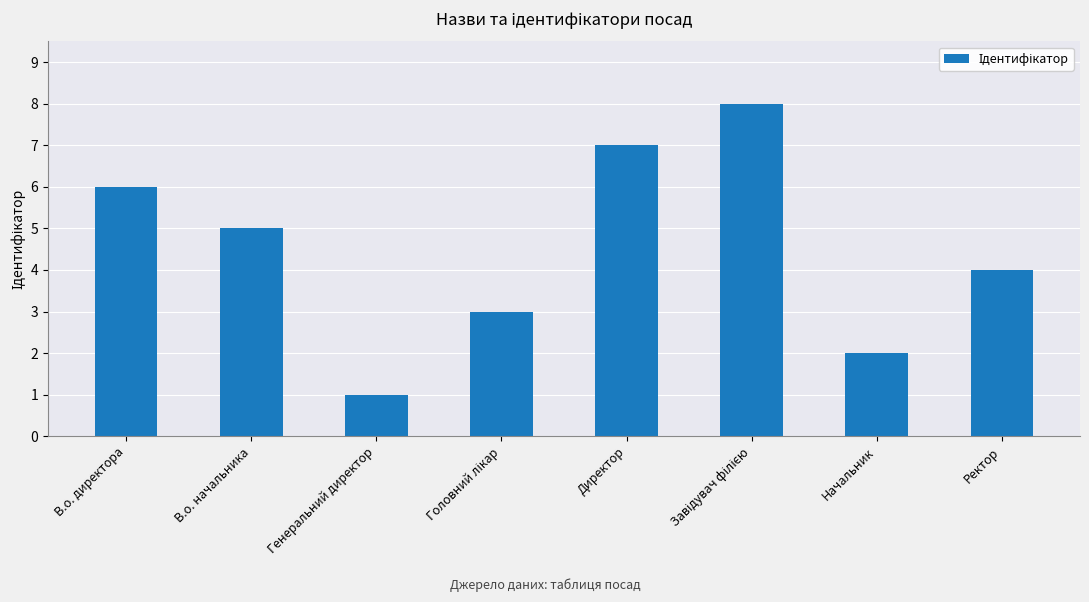

What is the ratio of the value at В.о. директора to the value at Начальник?

3.0